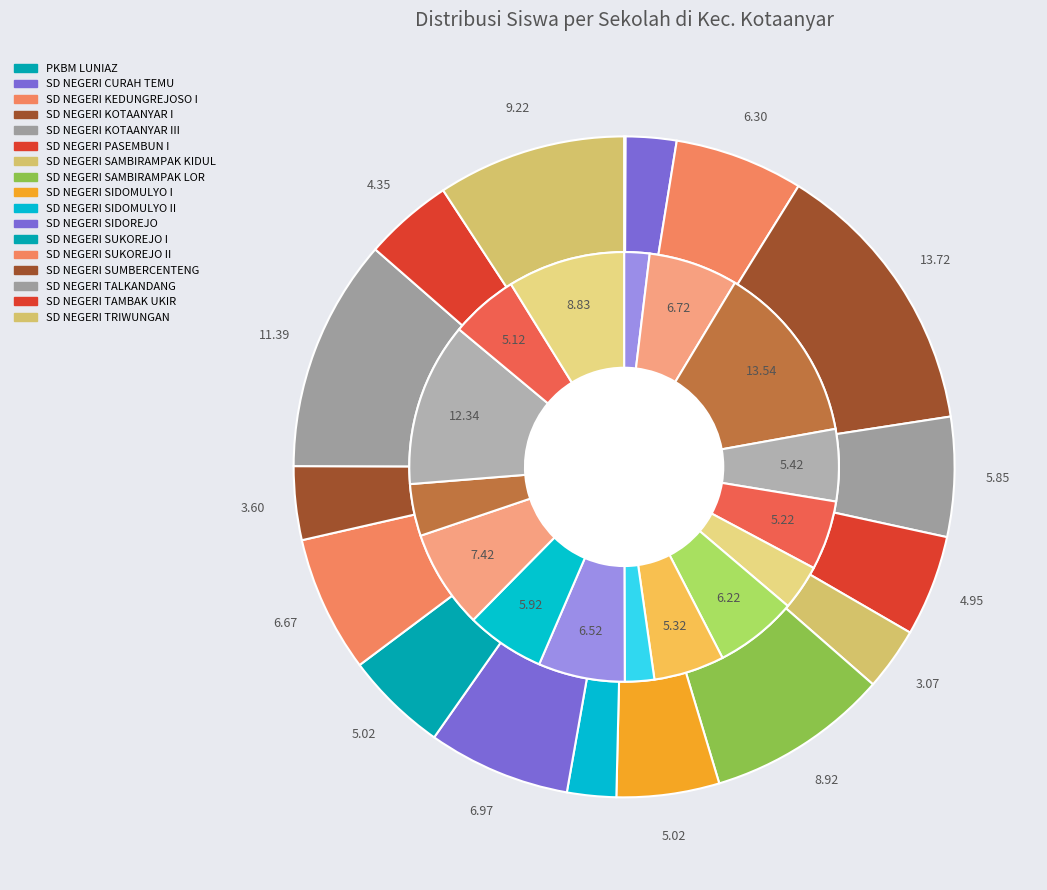

What is the total percentage of SD NEGERI CURAH TEMU and SD NEGERI SAMBIRAMPAK LOR?

11.4%